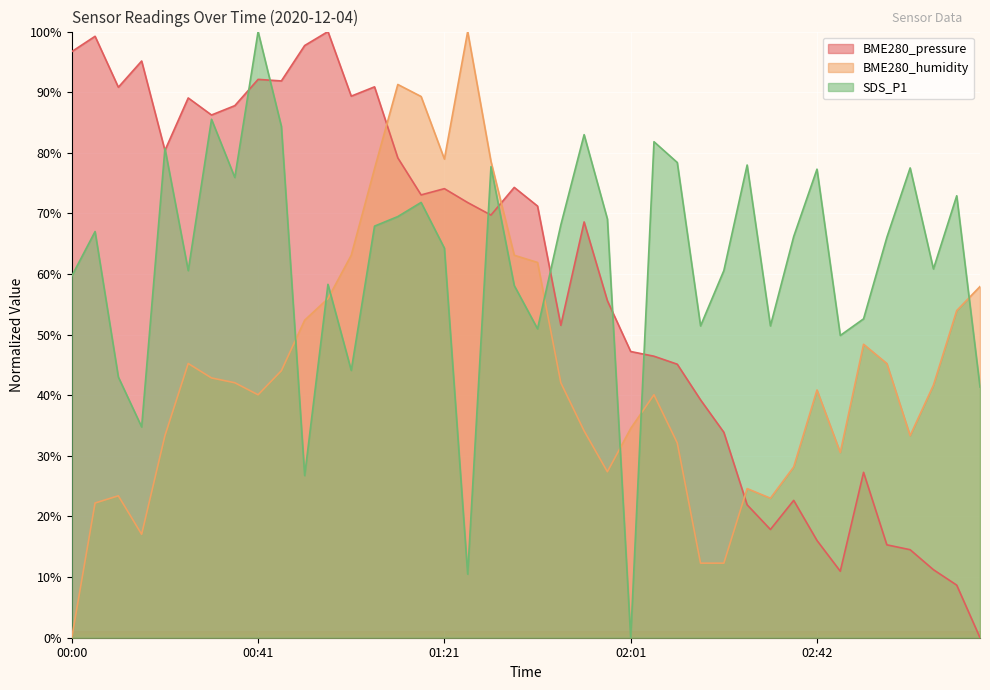

Reading left to right, extract all data points from this chart.

BME280_pressure: 96.7	99.2	90.8	95.1	80.4	89.0	86.2	87.8	92.1	91.9	97.7	100.0	89.3	90.9	79.2	73.1	74.1	71.8	69.7	74.3	71.2	51.5	68.6	55.6	47.2	46.4	45.1	39.2	33.9	21.9	17.9	22.7	16.0	11.0	27.3	15.3	14.5	11.2	8.7	0.0
BME280_humidity: 0.0	22.2	23.4	17.1	33.3	45.2	42.9	42.1	40.1	44.0	52.4	56.0	63.1	77.4	91.3	89.3	79.0	100.0	78.6	63.1	61.9	42.1	34.1	27.4	34.5	40.1	32.1	12.3	12.3	24.6	23.0	28.2	40.9	30.6	48.4	45.2	33.3	41.7	54.0	57.9
SDS_P1: 59.7	67.0	43.0	34.8	80.7	60.6	85.5	75.9	100.0	84.4	26.7	58.3	44.1	67.9	69.5	71.8	64.3	10.5	77.7	58.1	51.0	68.1	83.0	69.1	0.0	81.8	78.4	51.4	60.6	78.0	51.4	66.2	77.3	49.9	52.6	66.0	77.5	60.8	72.9	41.4